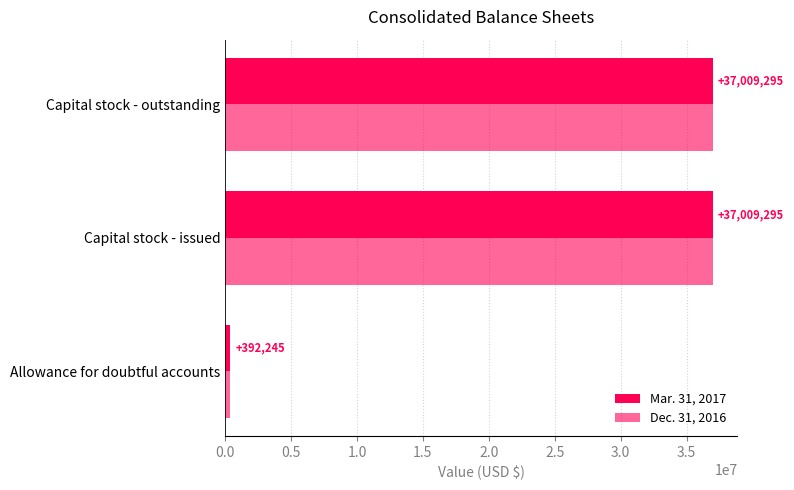

What is the maximum value shown in the chart?

37009295